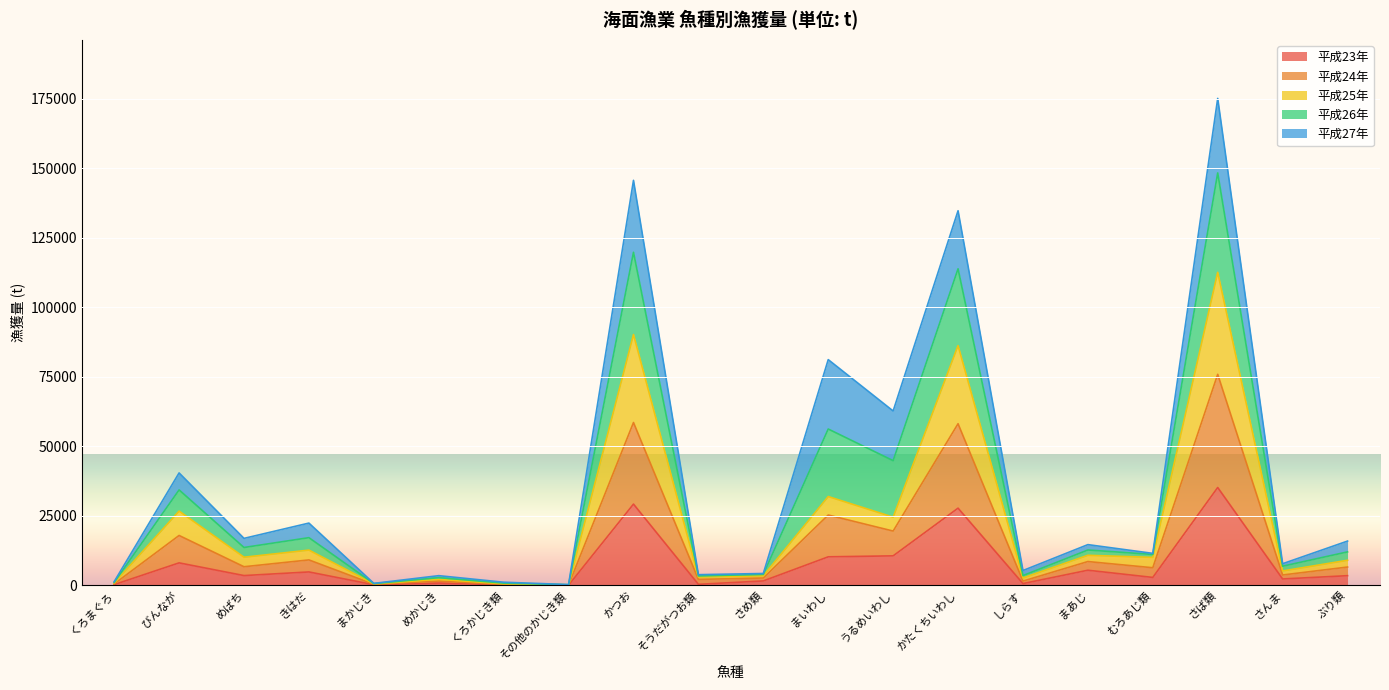

What is the value of the 平成25年 point at the 8th from the left?

166